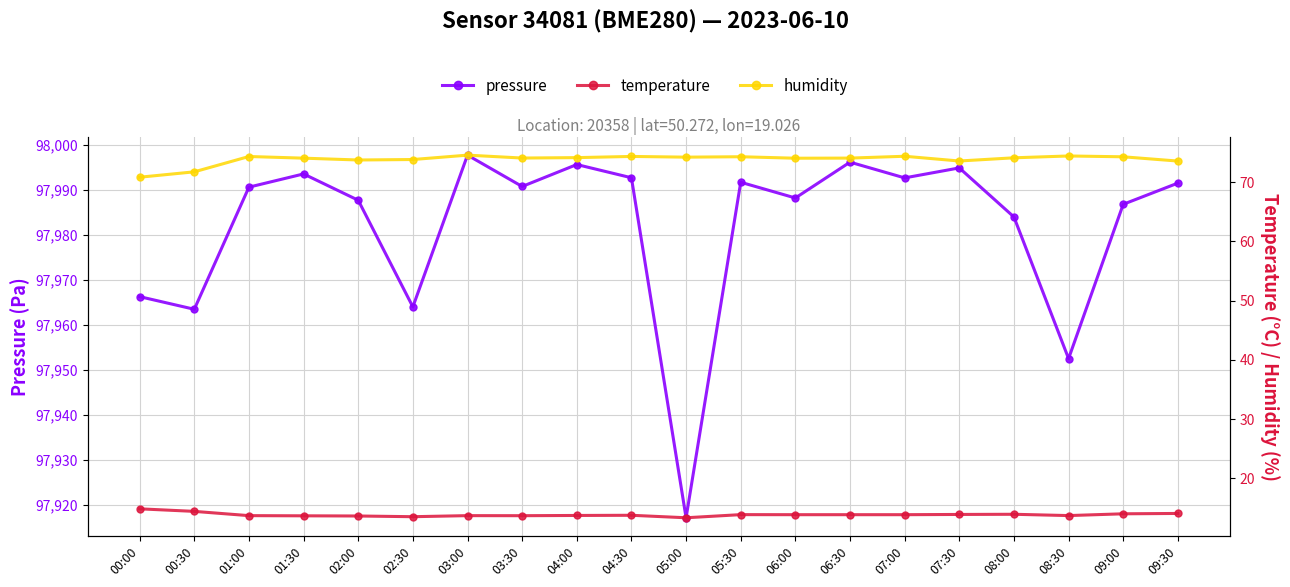

Is it true that temperature equals 4.8 at 07:30?

False